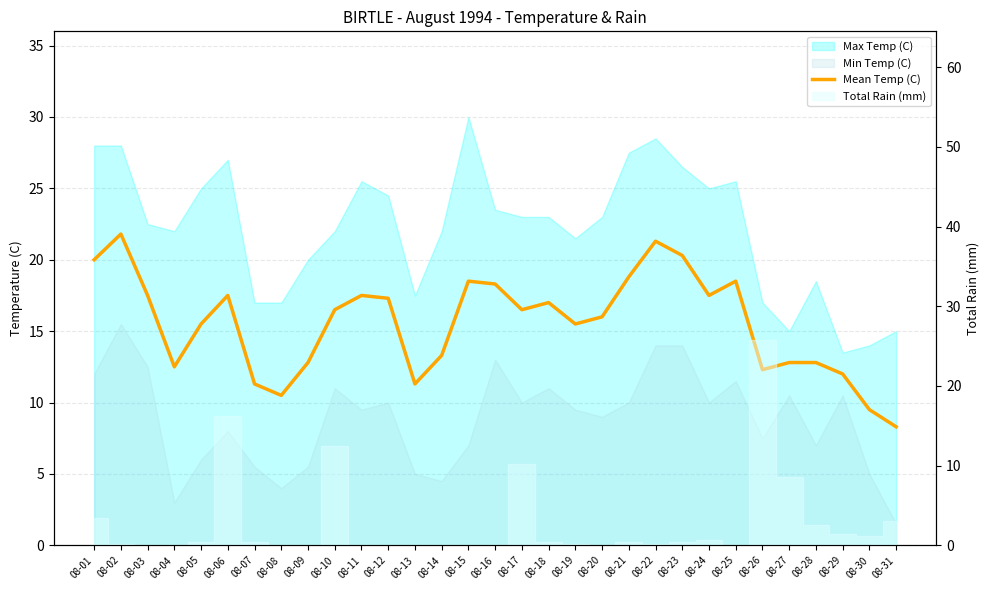

Rank the categories by value from lowest to highest.

08-31, 08-30, 08-08, 08-07, 08-13, 08-29, 08-26, 08-04, 08-09, 08-27, 08-28, 08-14, 08-05, 08-19, 08-20, 08-10, 08-17, 08-18, 08-12, 08-03, 08-06, 08-11, 08-24, 08-16, 08-15, 08-25, 08-21, 08-01, 08-23, 08-22, 08-02